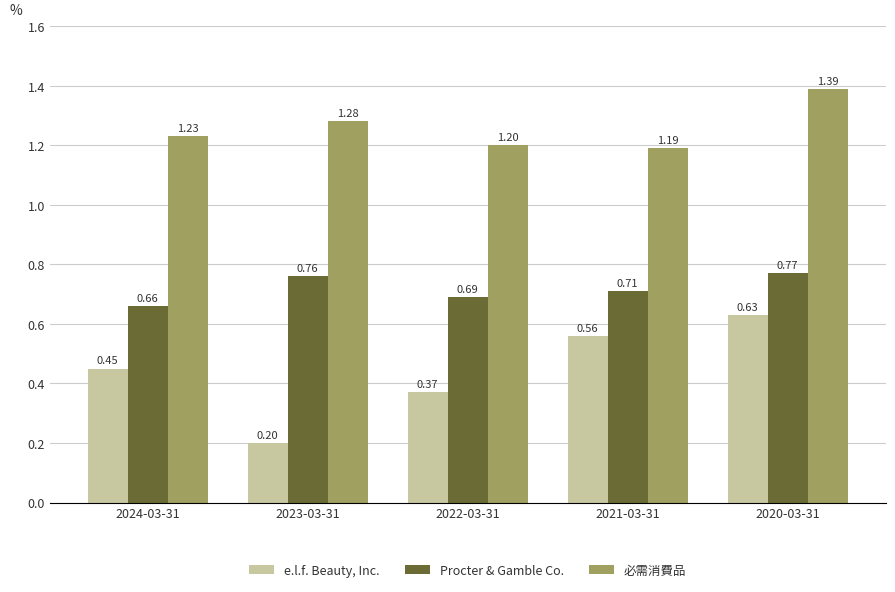

At 2021-03-31, list the series in order from smallest to largest.

e.l.f. Beauty, Inc., Procter & Gamble Co., 必需消費品